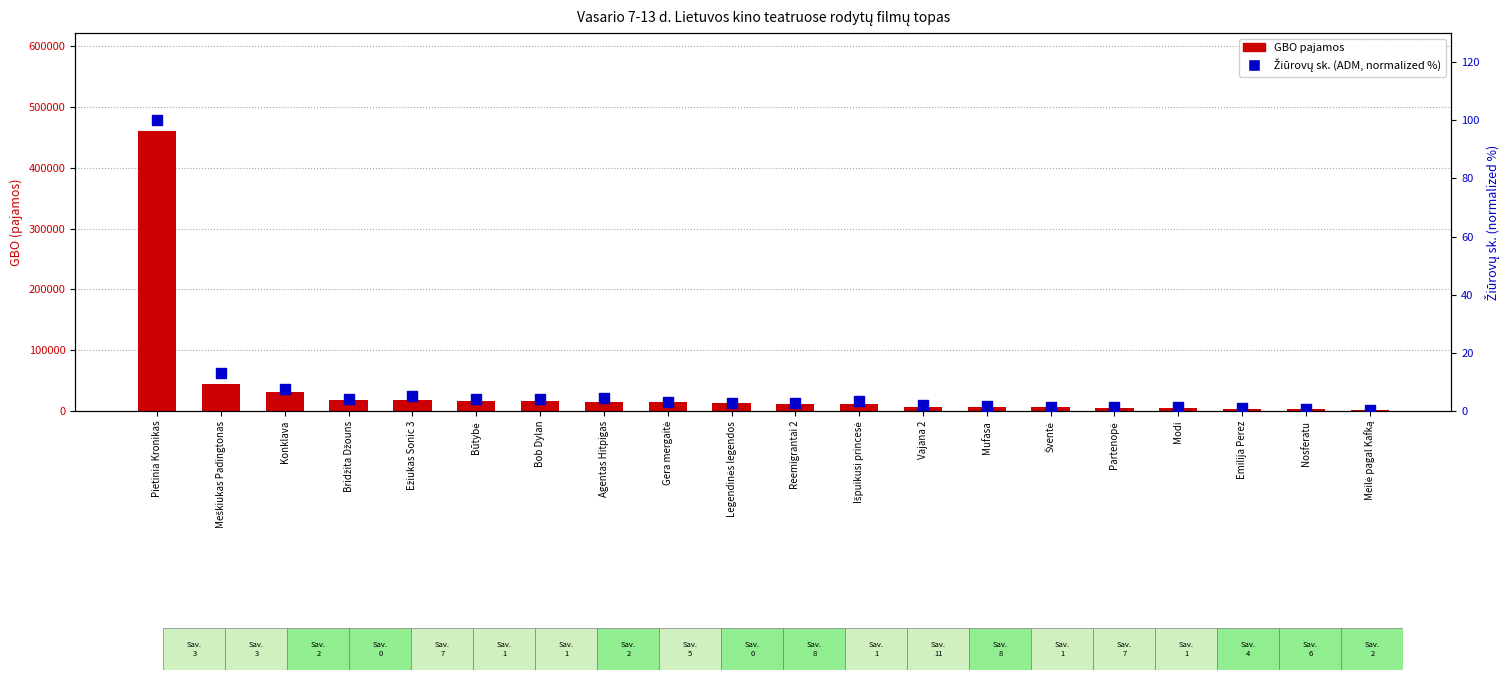

Is the value of GBO (pajamos) at Modi greater than the value of Žiūrovų sk. (ADM, normalized %) at Modi?

Yes